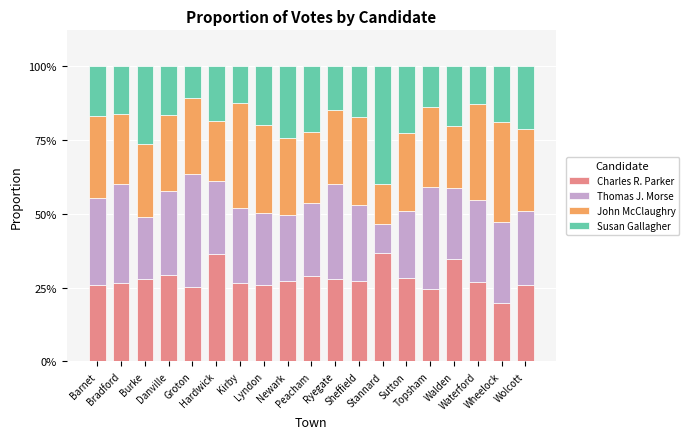

Which series has the largest range (max minus min)?

Susan Gallagher